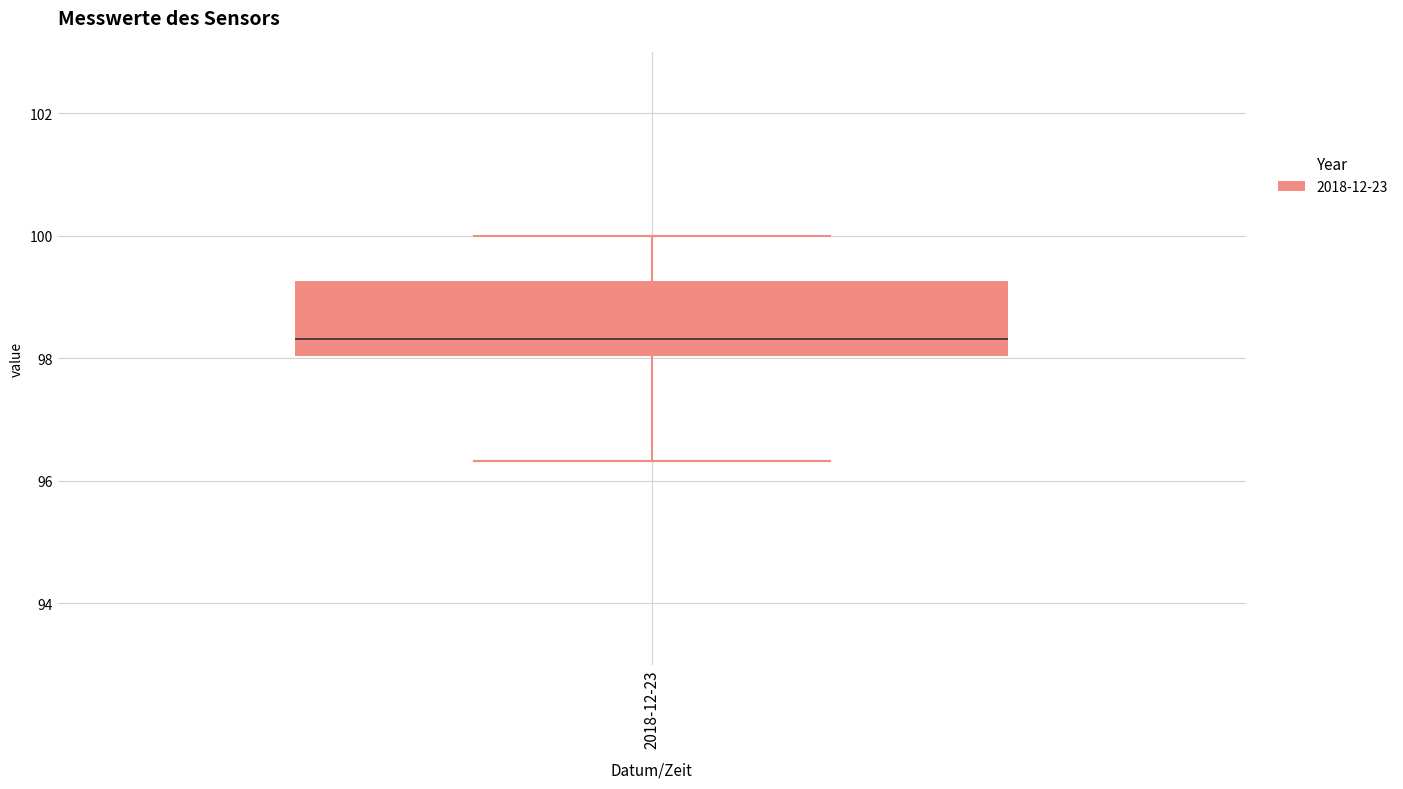

Transcribe this box plot: give where the median line is, the range the box spans, and where the two whiskers end, as read against the y-axis. The values are not printed on the chart, so give them approximately, as read against the axis.

median 98.4, box 98.0 to 99.2, whiskers 96.4 to 100.0